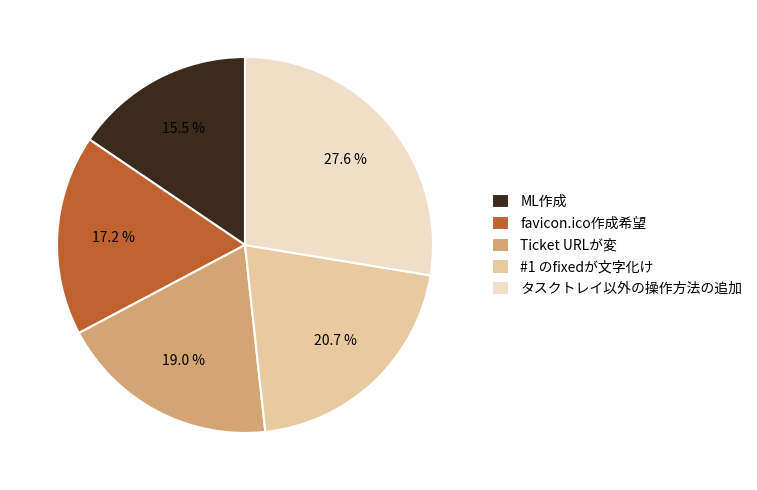

What is the smallest slice in the pie chart?

ML作成